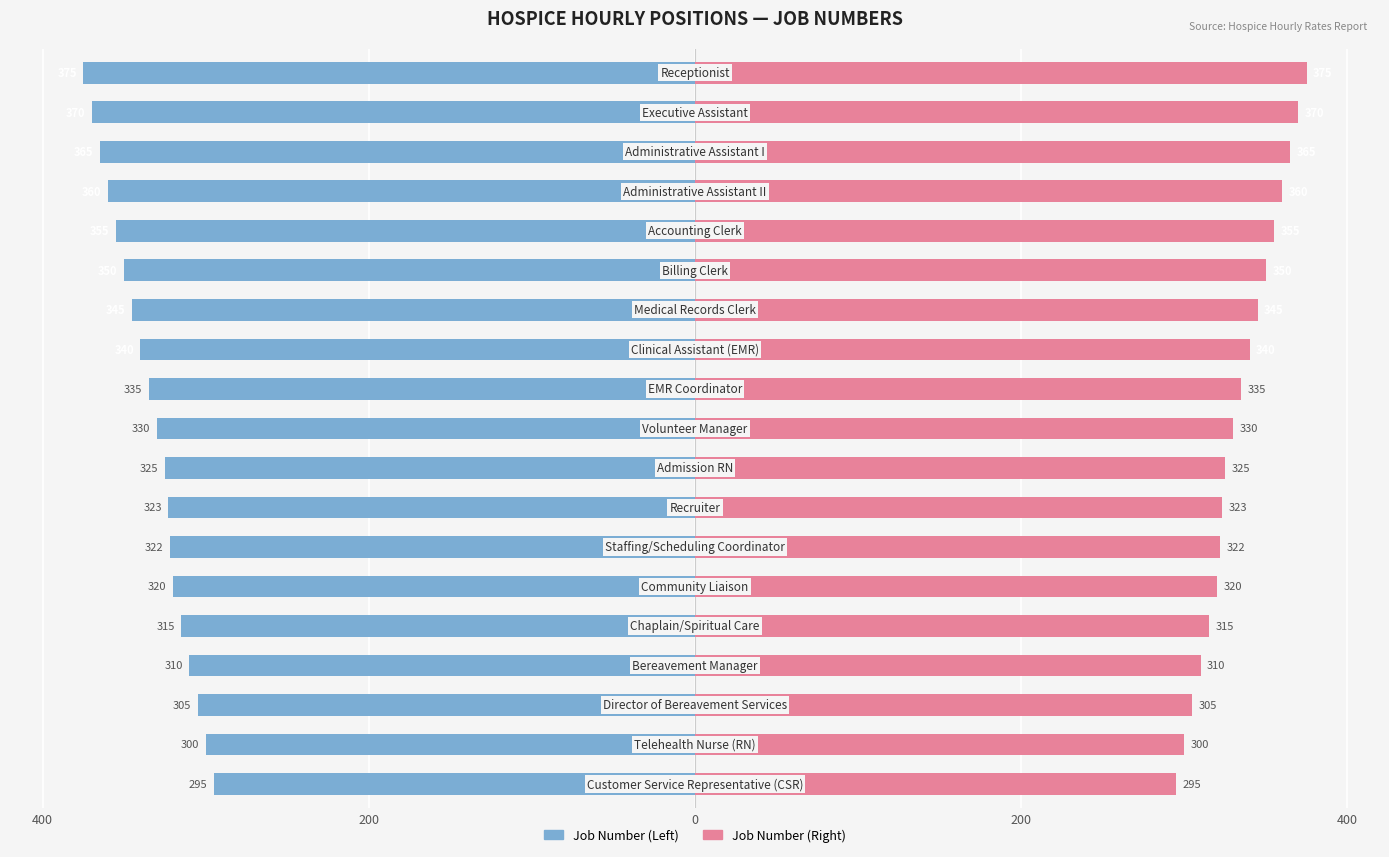

What is the maximum value shown in the chart?

375